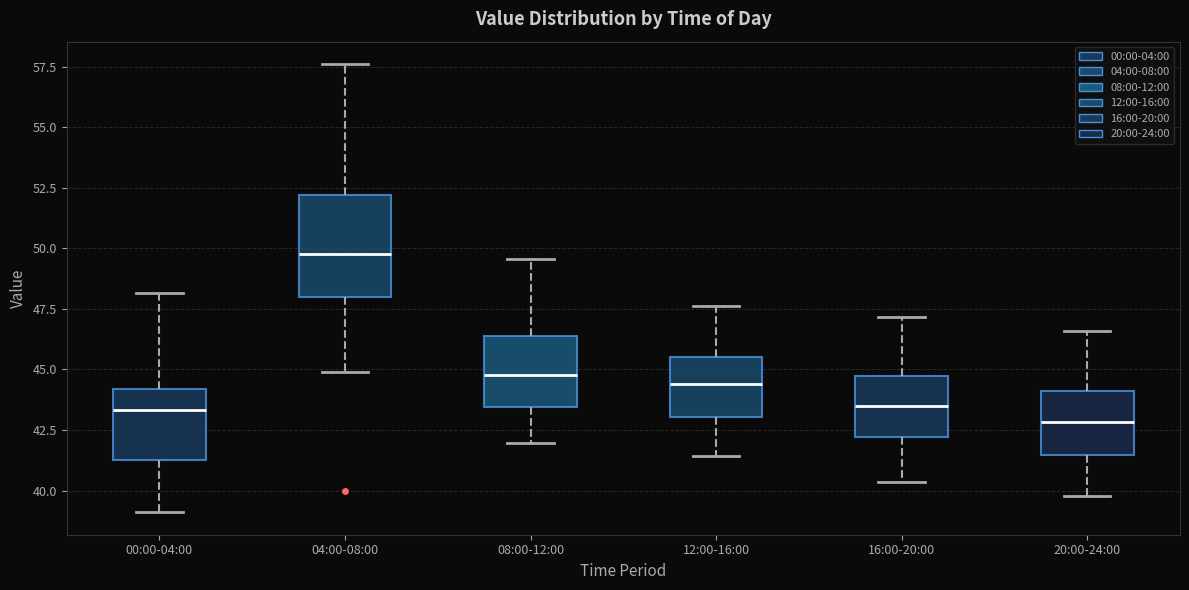

Which box is the tallest, from its lower edge to its upper edge?

04:00-08:00